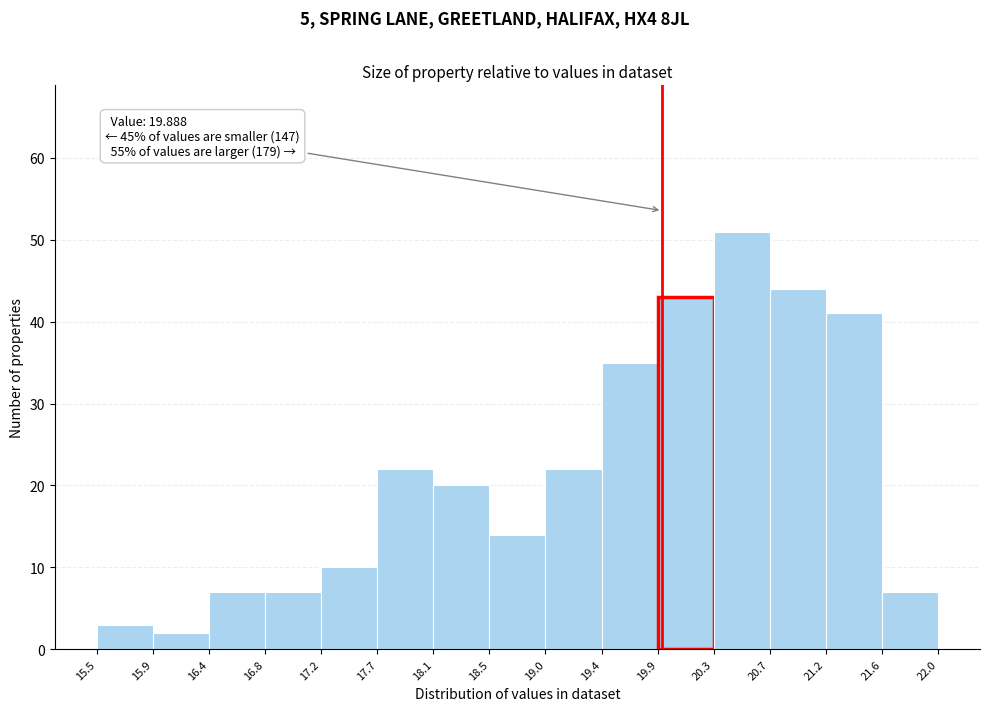

Over which range of the x-axis is the bar tallest?

20.3 to 20.7